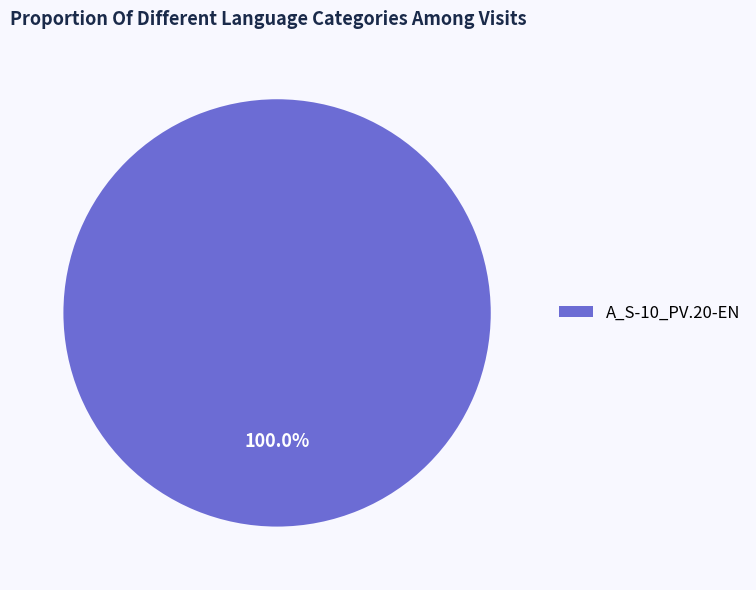

Does A_S-10_PV.20-EN represent more than half of the total?

Yes